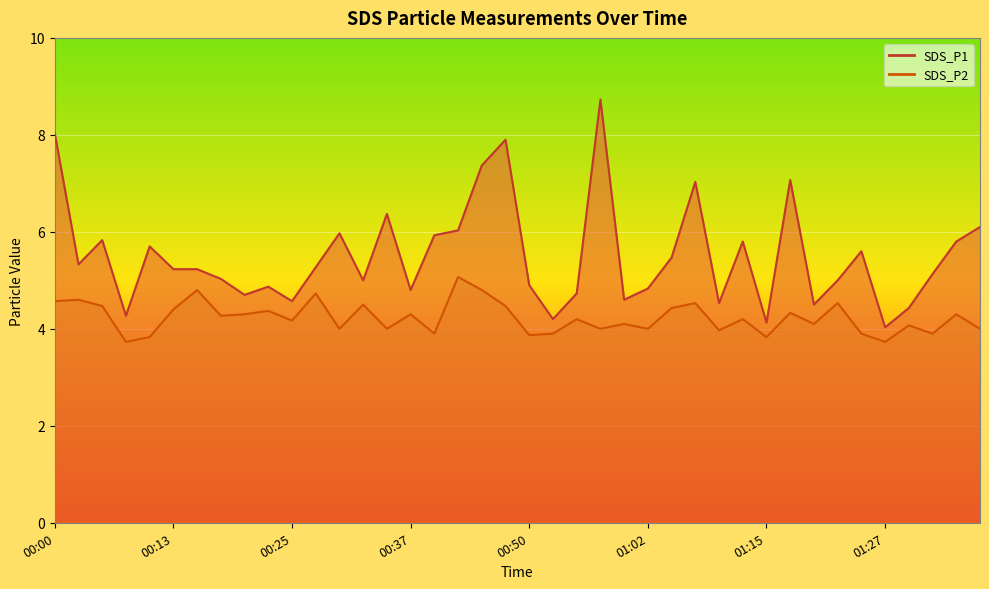

Is it true that SDS_P2 equals 4.1 at 01:30?

True